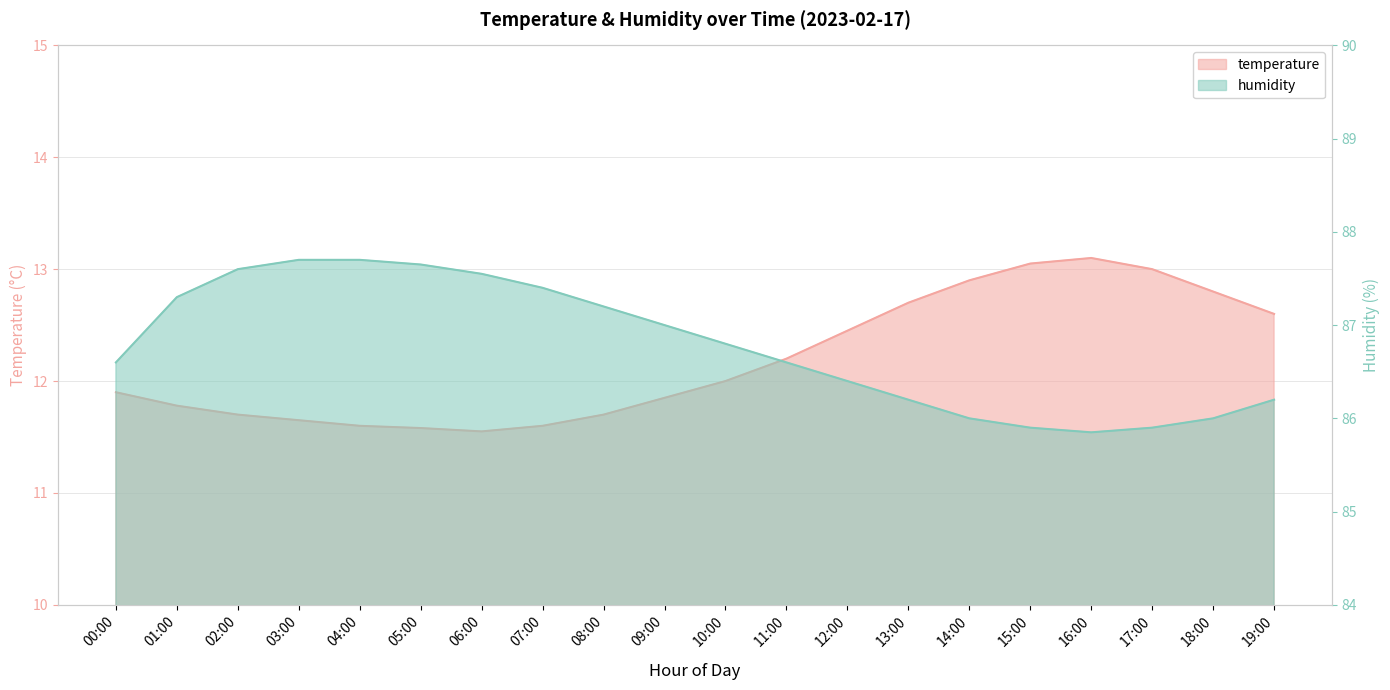

What is the spread (max minus min) of values at 09:00?

75.2